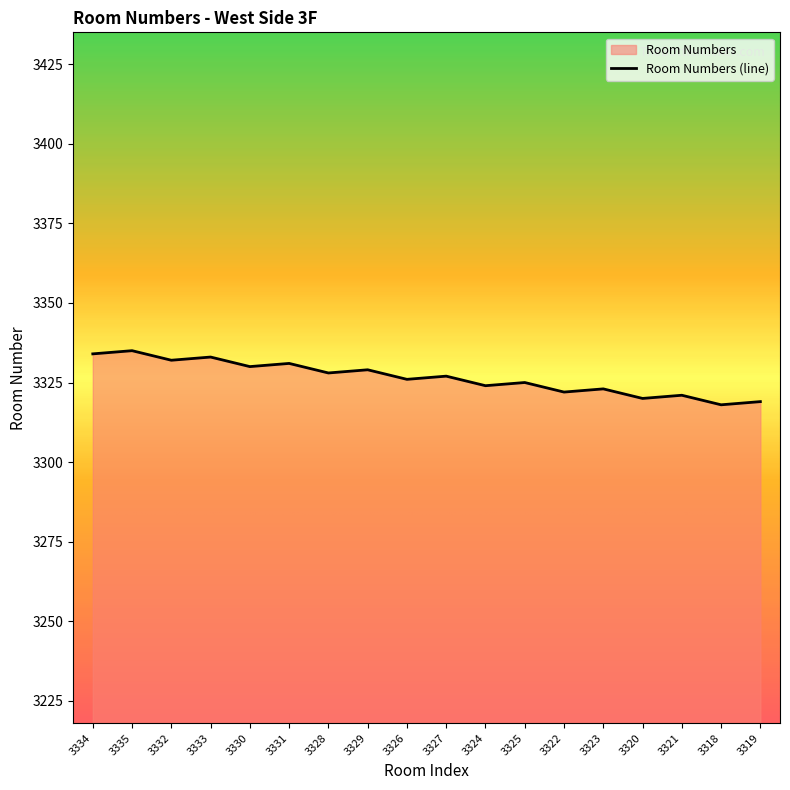

What is the approximate value at 3329, to the nearest 5?

3330